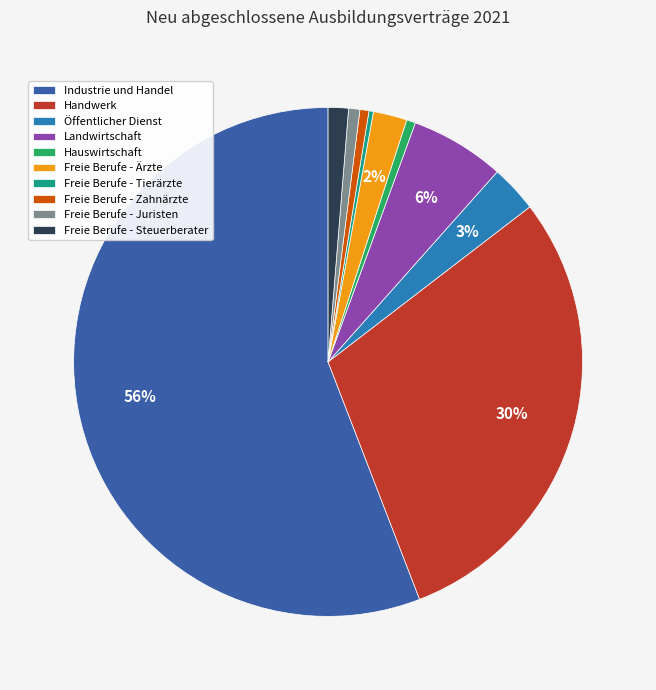

What percentage is the Freie Berufe - Steuerberater slice, to the nearest percent?

1%